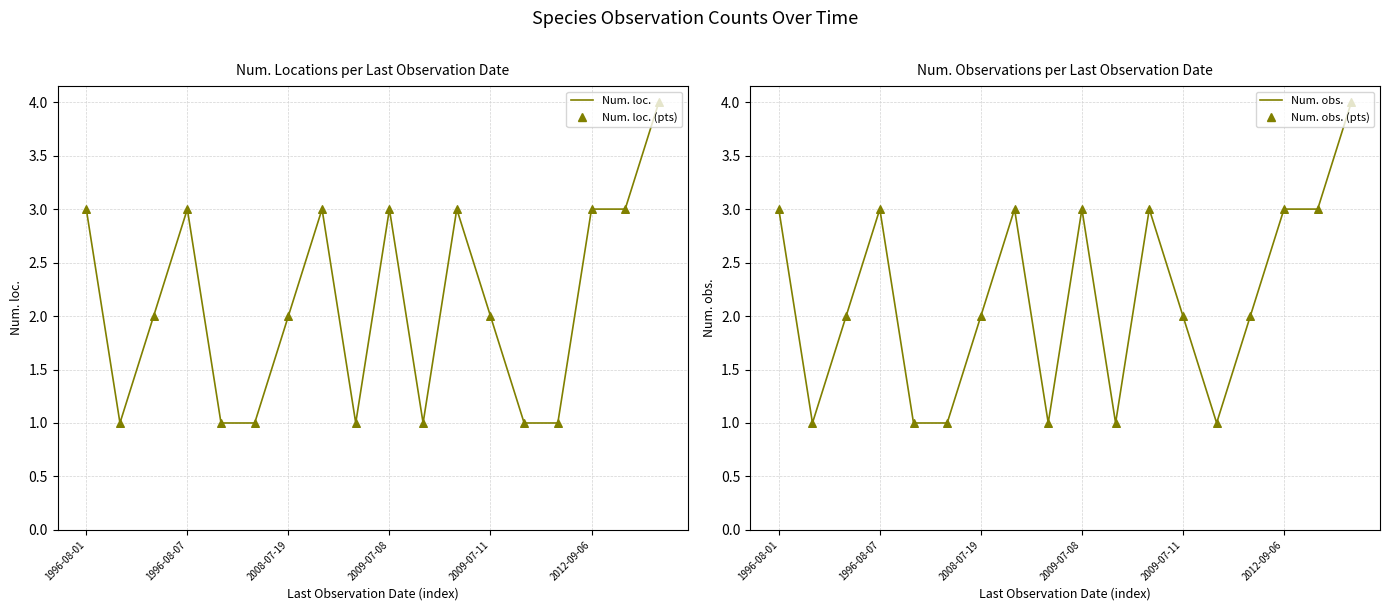

Which series has the widest spread of Y values?

Num. loc.